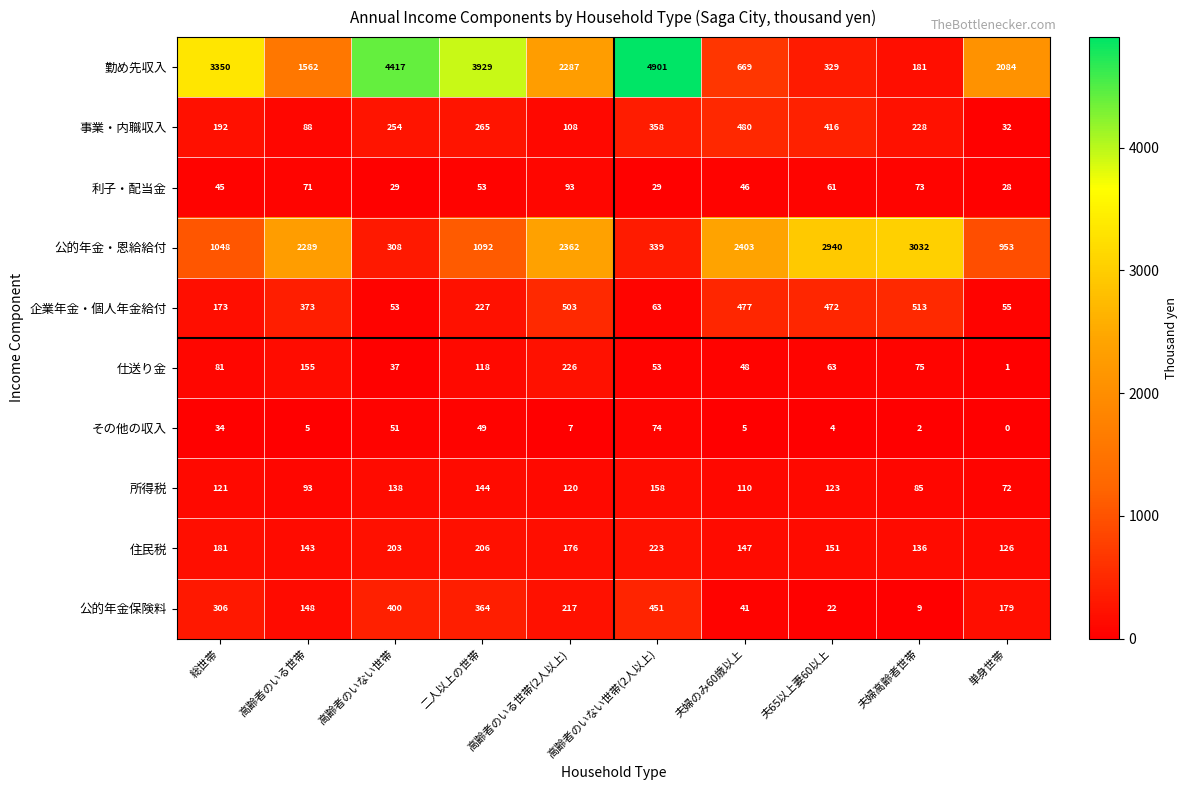

What is the approximate value of 所得税 at 夫65以上妻60以上, to the nearest 5?

125